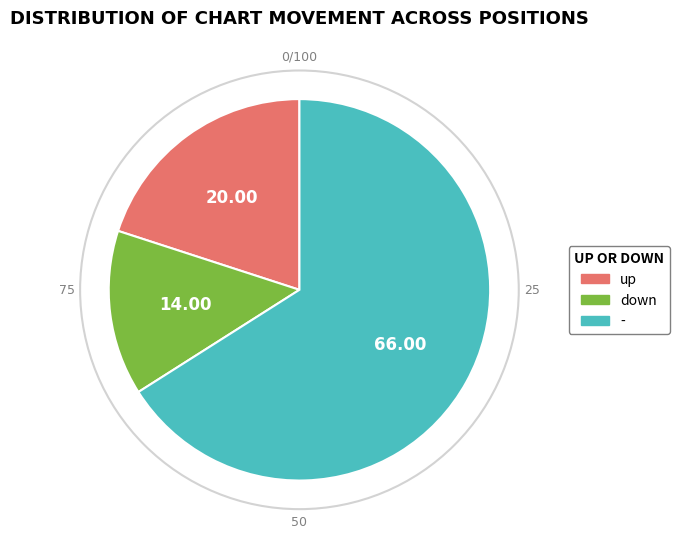

Is - the majority of the pie?

Yes